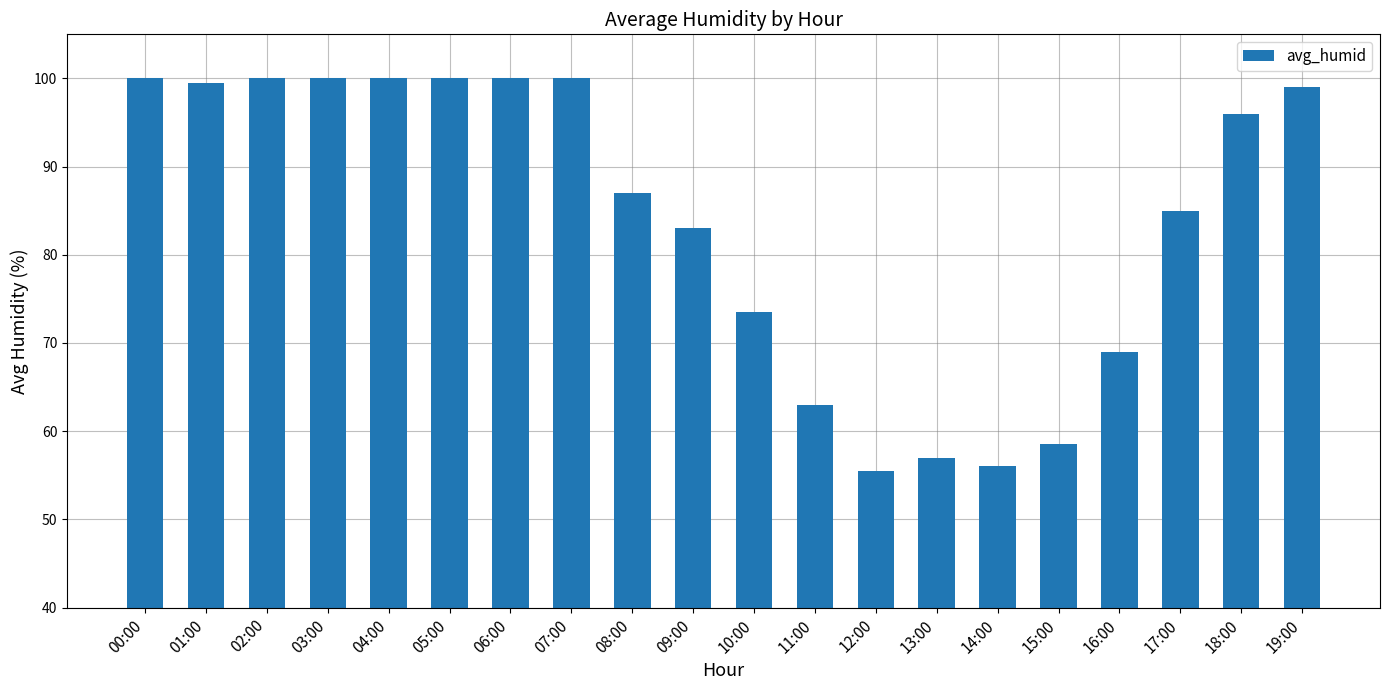

What is the label of the 4th bar from the left?

03:00